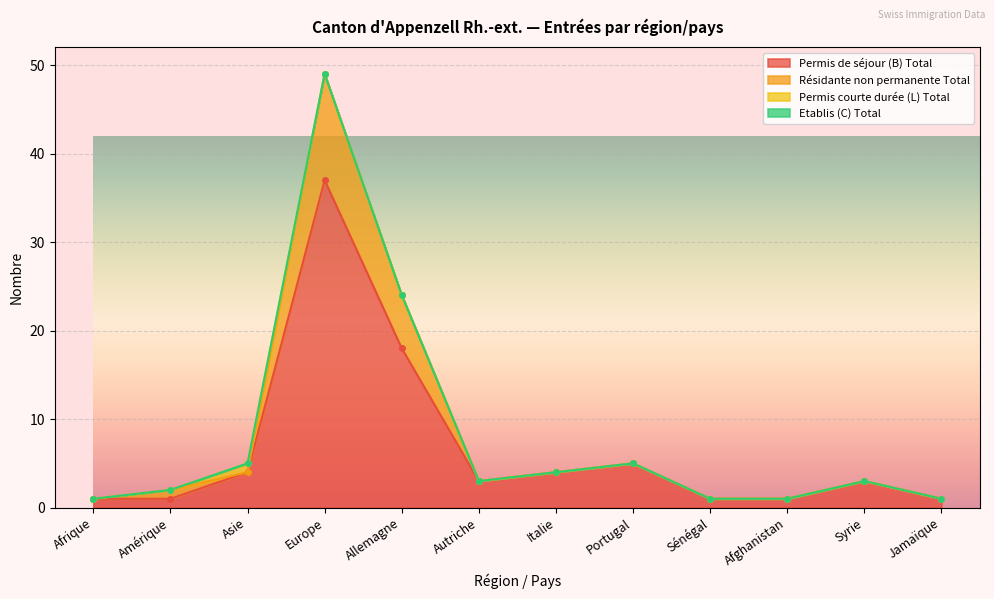

What is the maximum value for Permis de séjour (B) Total?

37